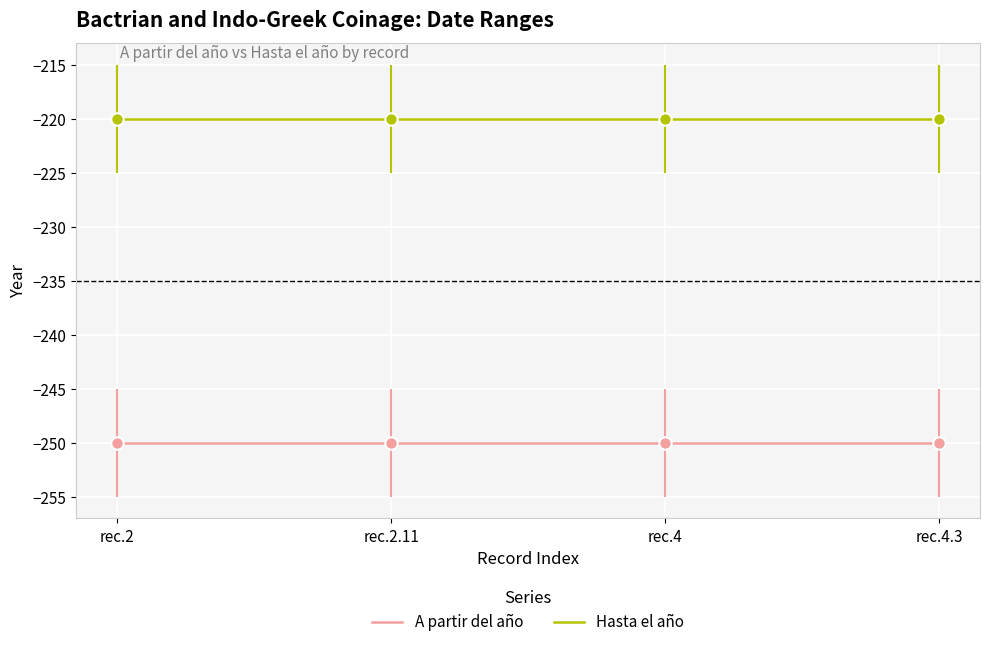

Is the value of Hasta el año at rec.4 greater than the value of A partir del año at rec.2.11?

Yes